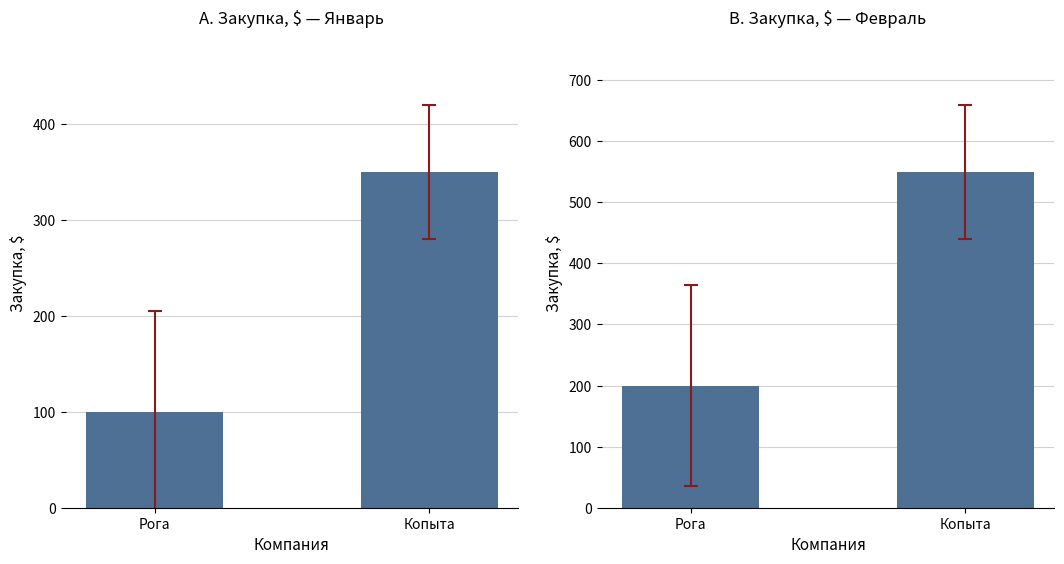

What is the sum of the Январь values at Копыта and Рога?

450